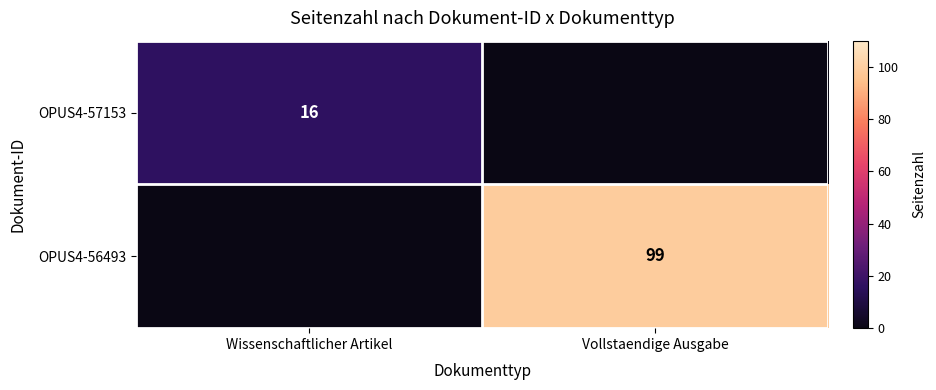

What is the greatest value displayed?

99